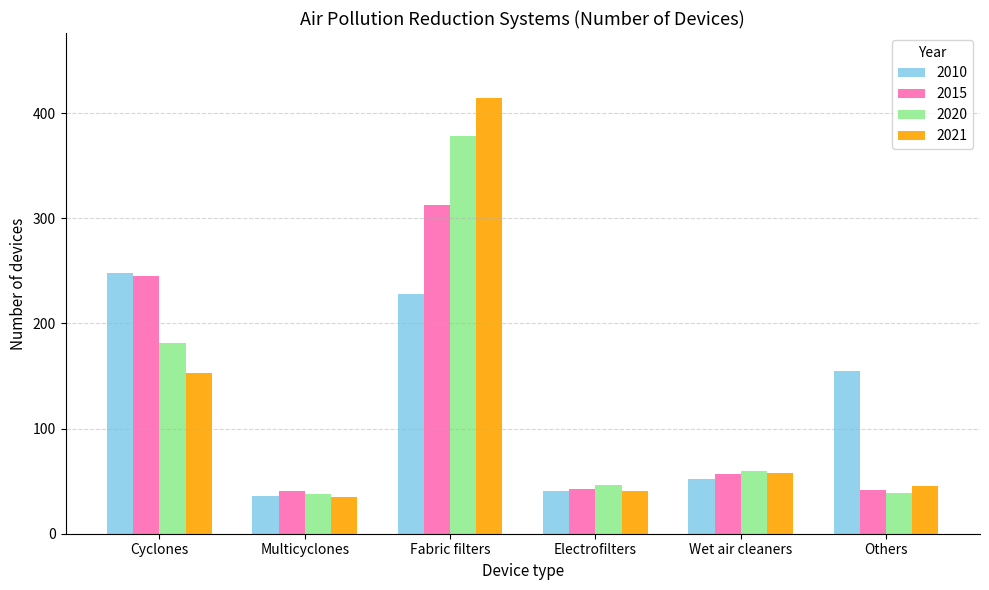

What is the difference between the 2021 values at Cyclones and Multicyclones?

118